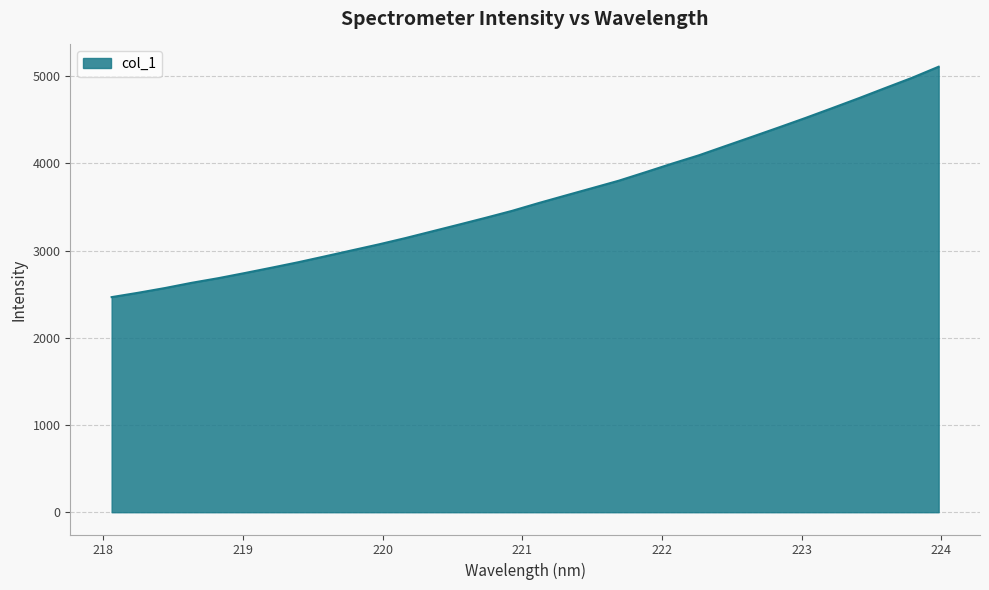

What is the smallest value displayed?

2466.1